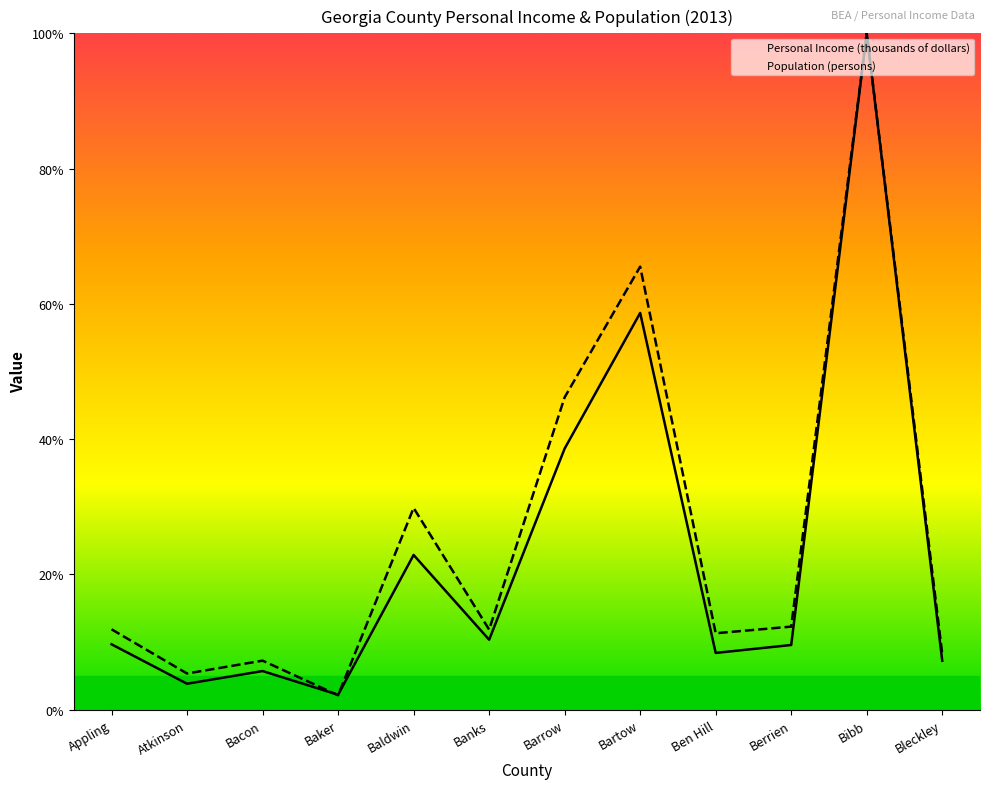

Count the number of data series in this chart.

2